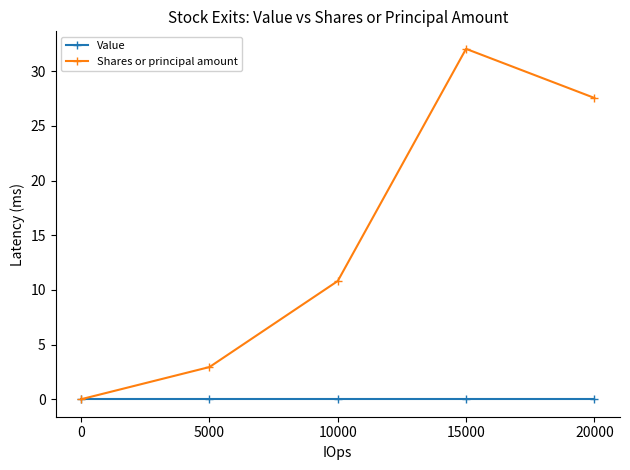

What is the sum of all Shares or principal amount values?

73.4